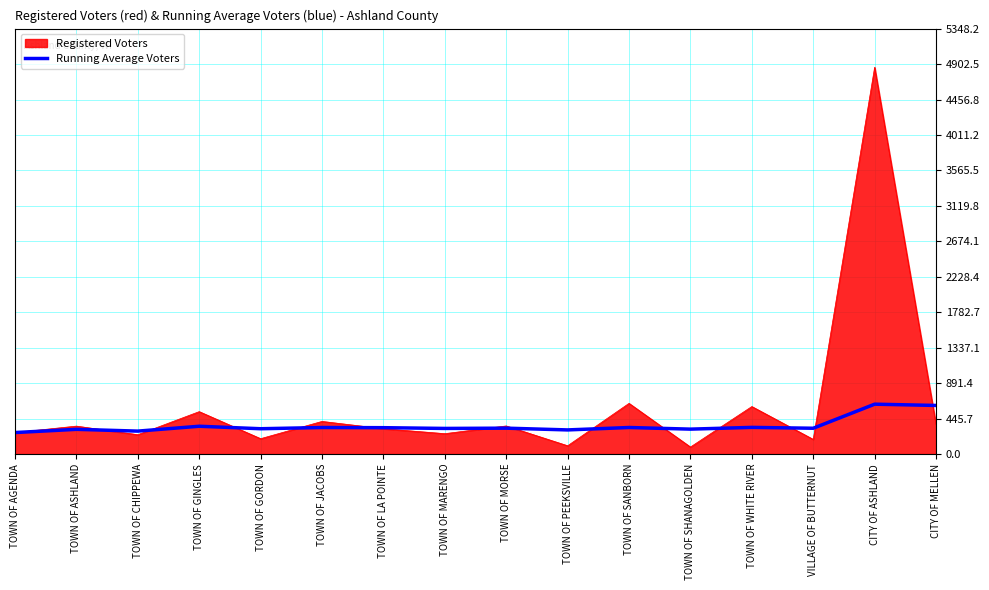

List the series in order of their peak value, lowest first.

Running Average Voters, Registered Voters